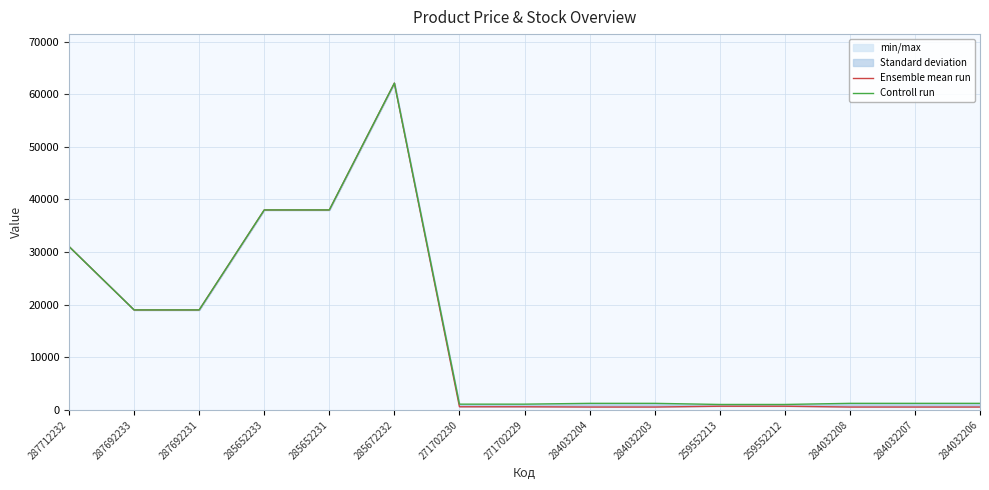

What is the sum of the Controll run values at 284032208 and 285652233?

39260.5